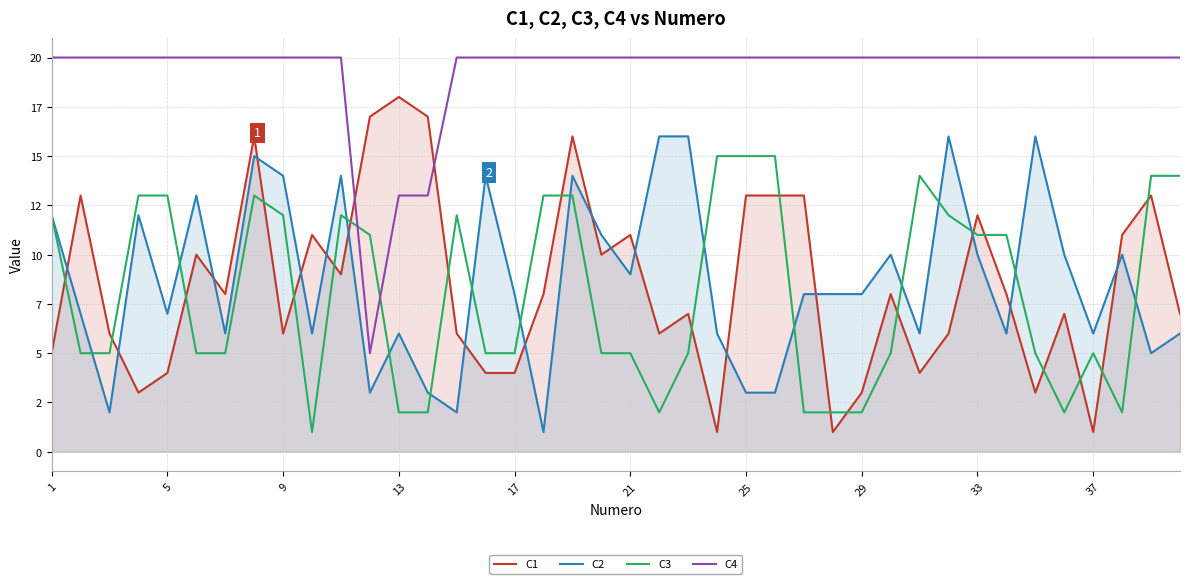

In C4, how many points are lower than both neighbors (excluding endpoints)?

1